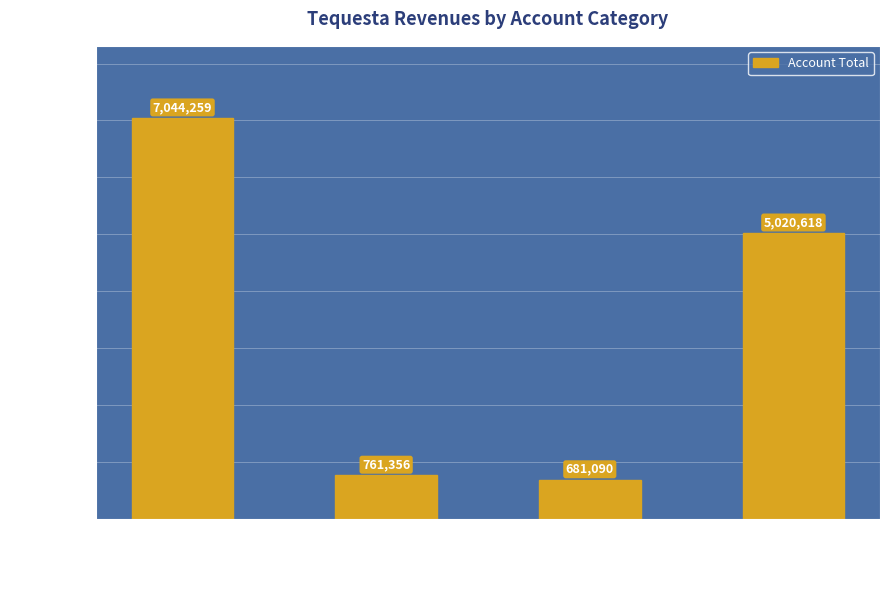

What is the label of the 4th bar from the right?

Taxes